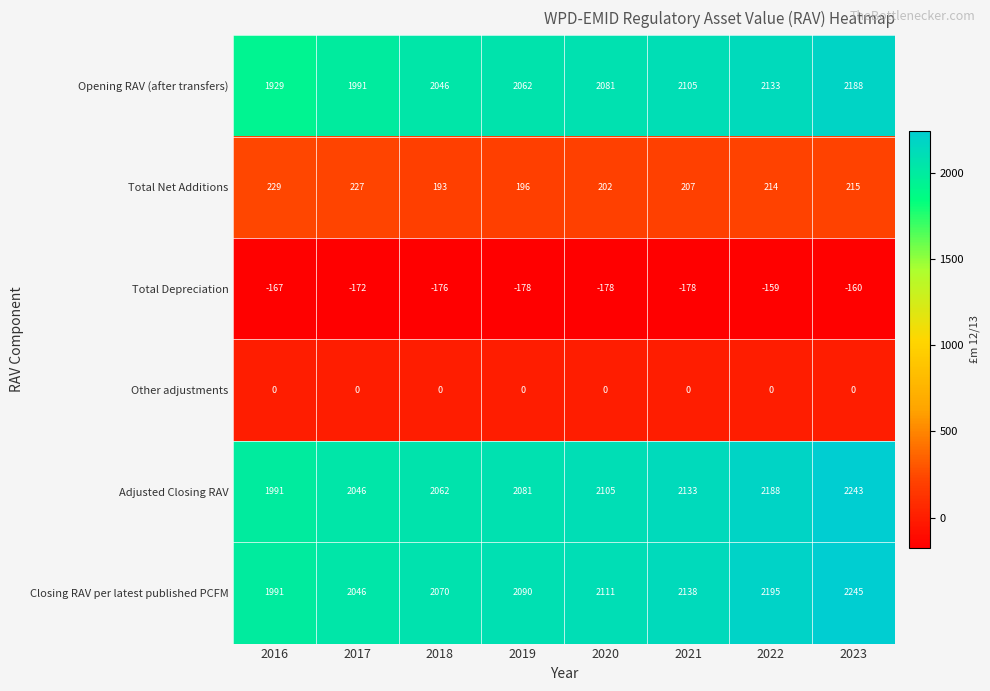

Which series has the largest range (max minus min)?

Opening RAV (after transfers)